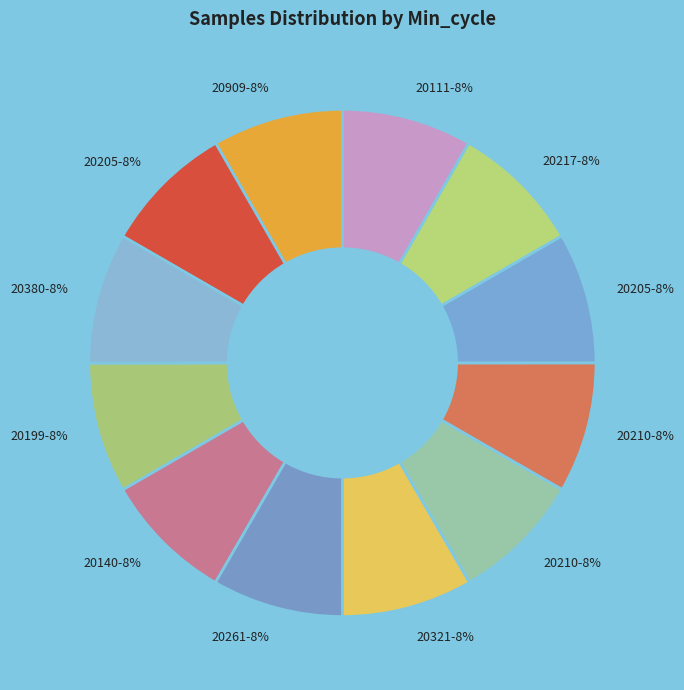

How many segments does this pie chart have?

12